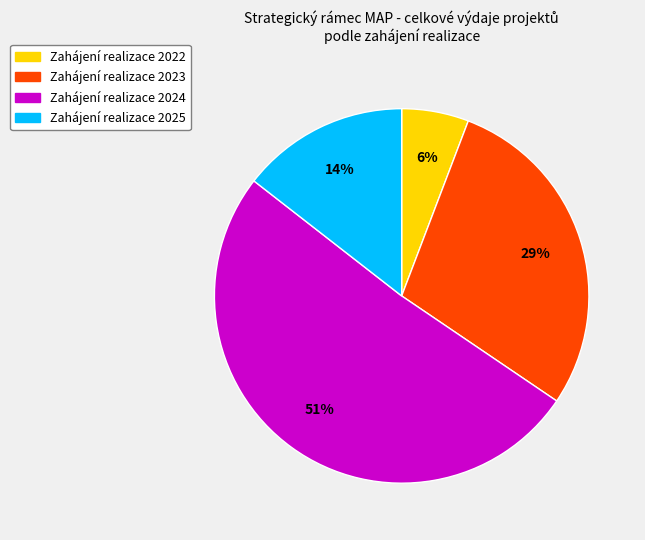

To the nearest percent, what is the average slice percentage?

25%